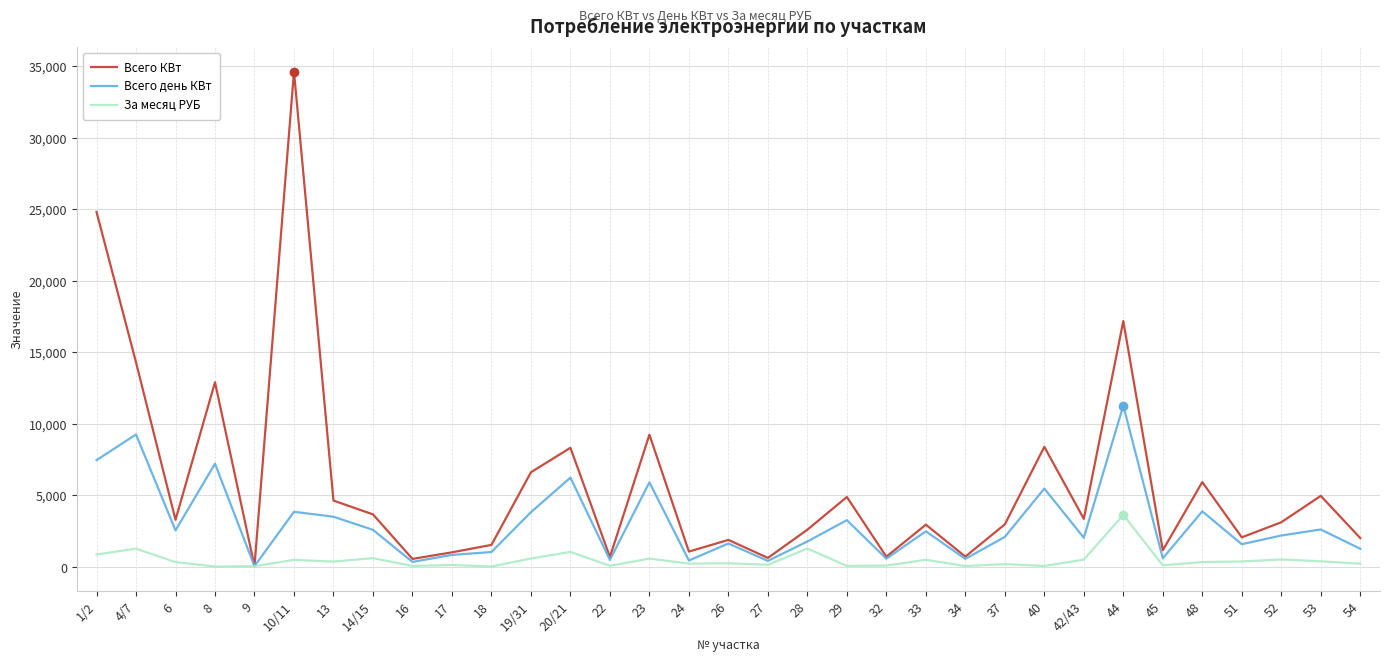

Does the chart have visible grid lines?

Yes